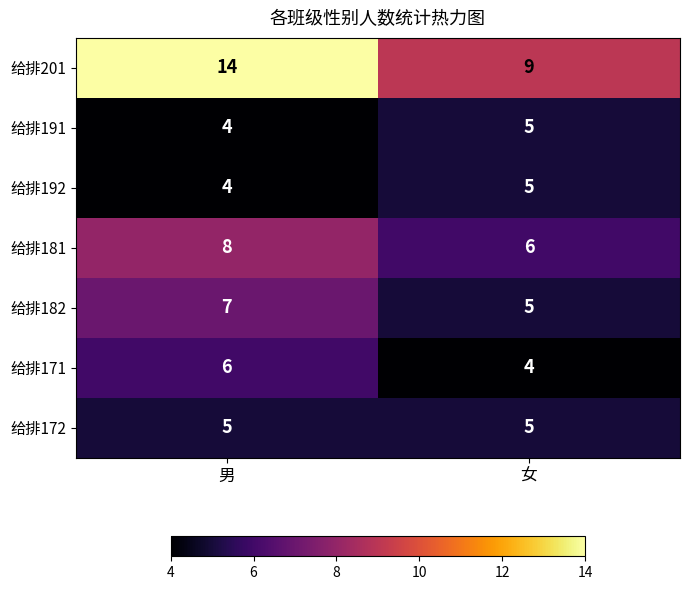

Reading left to right, what are all the values shown in this chart?

给排201: 男=14	女=9
给排191: 男=4	女=5
给排192: 男=4	女=5
给排181: 男=8	女=6
给排182: 男=7	女=5
给排171: 男=6	女=4
给排172: 男=5	女=5